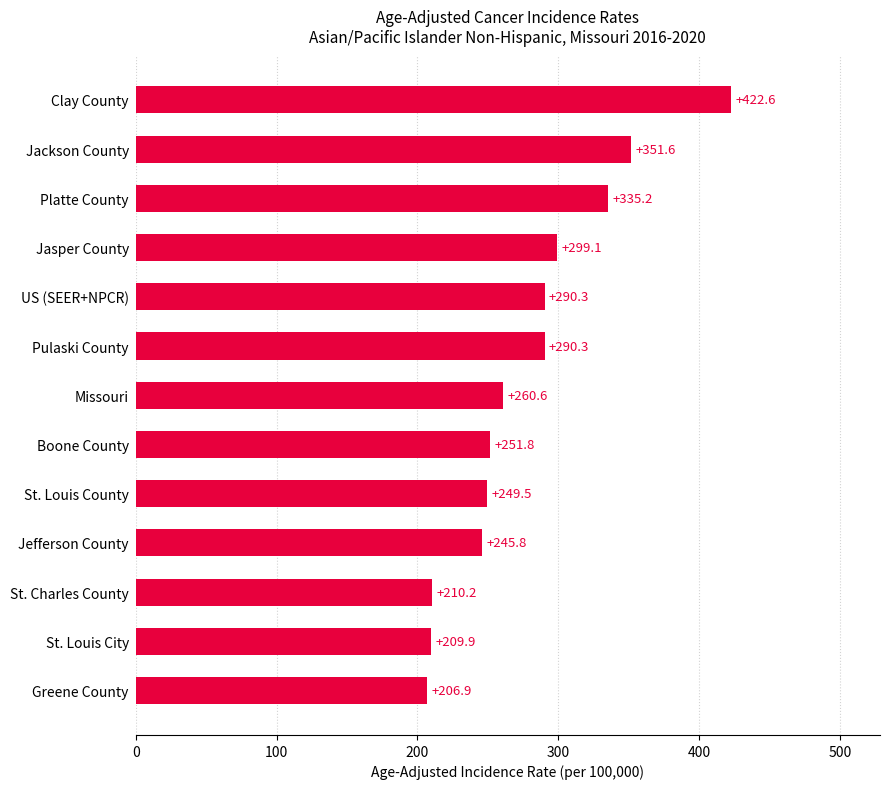

Where is the data nearest to the value 314?

Jasper County